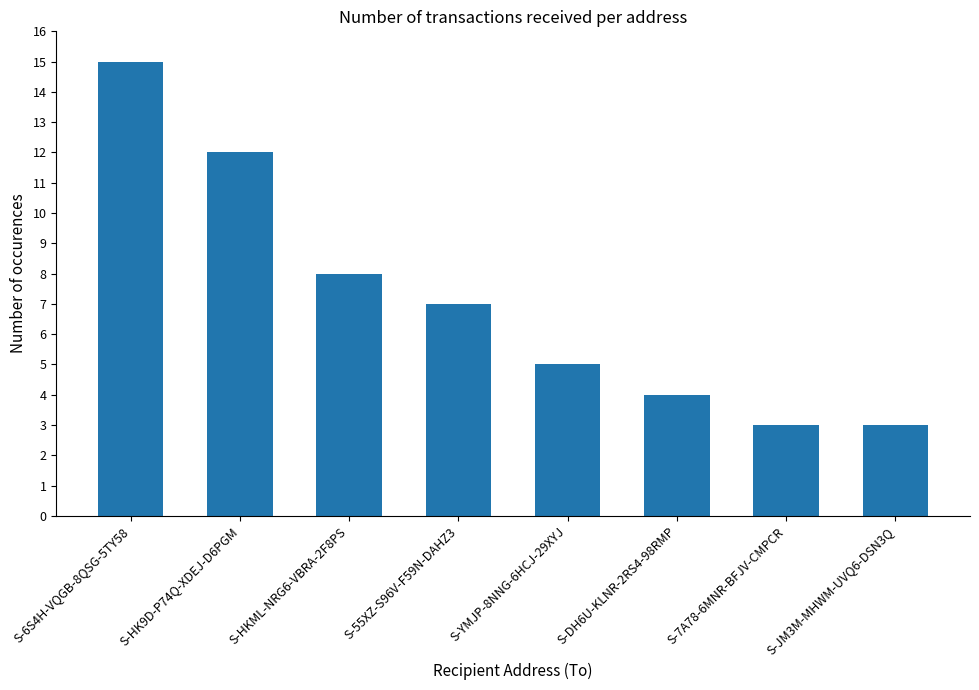

What is the difference between the second highest and second lowest values?

9